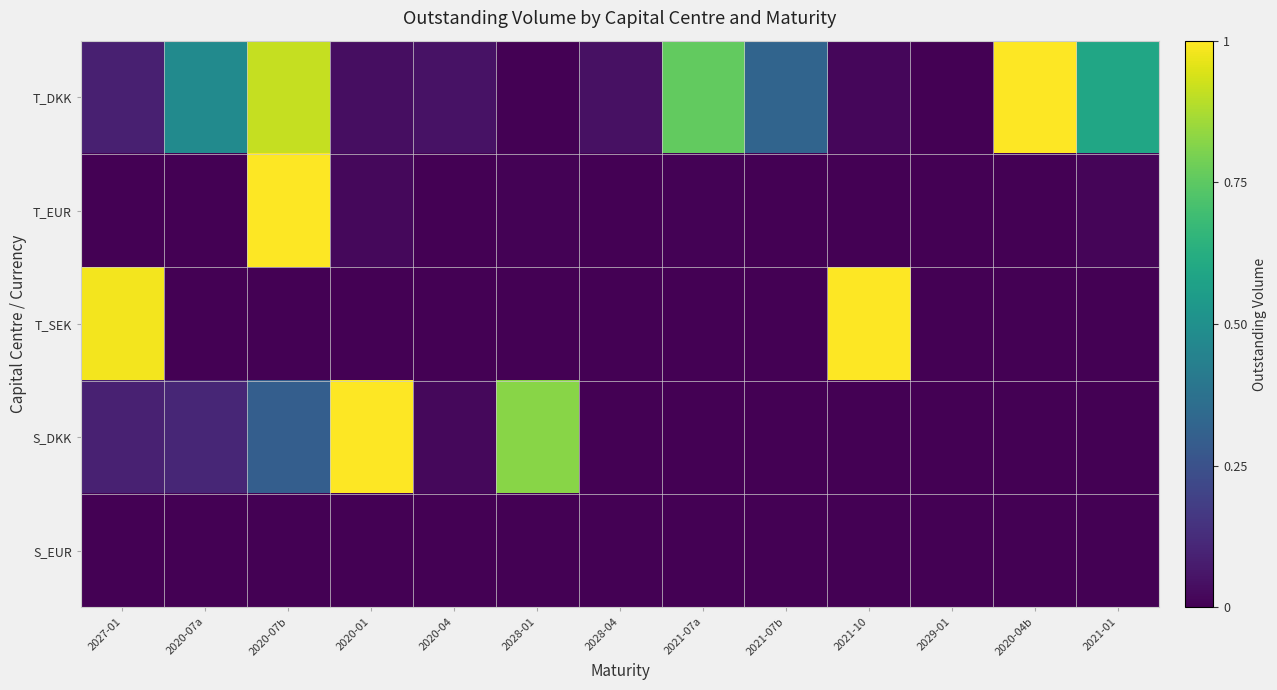

List the series in order of their peak value, highest first.

T_DKK, T_EUR, T_SEK, S_DKK, S_EUR